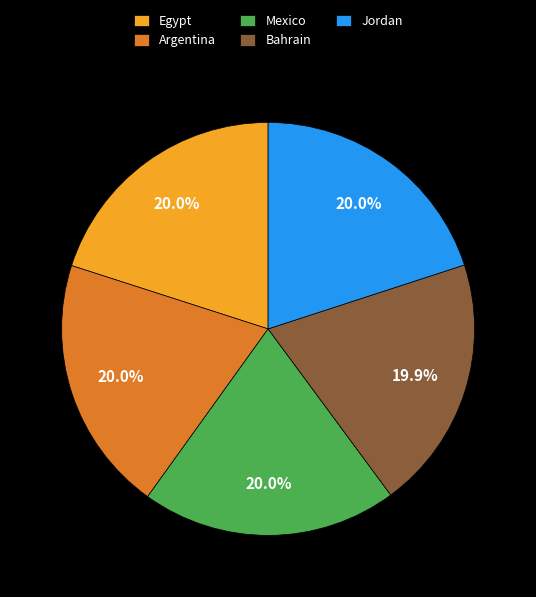

Is there any slice that represents more than half of the pie?

No